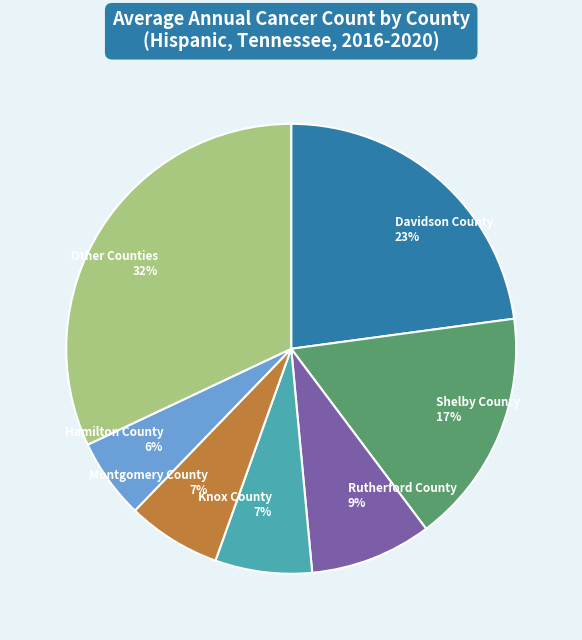

Is there any slice that represents more than half of the pie?

No